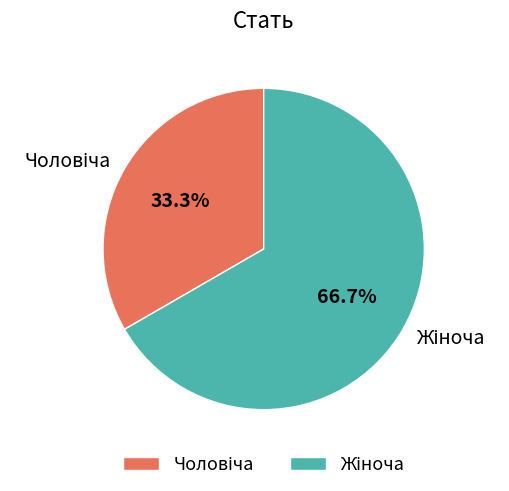

Does any single category account for the majority?

Yes